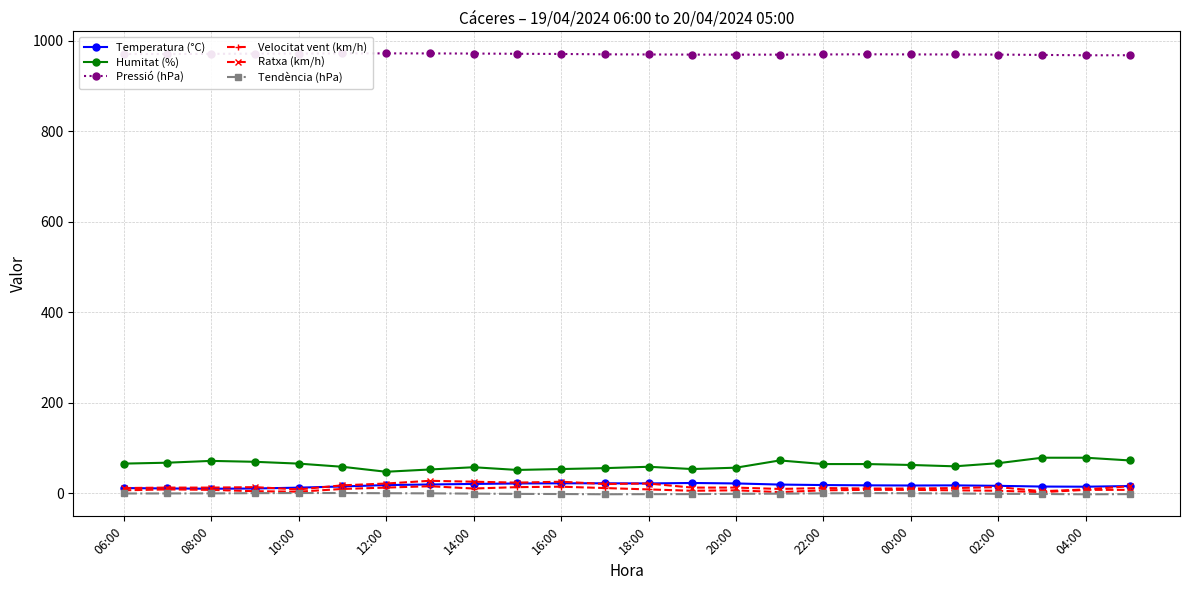

Which series has the largest total across all categories?

Pressió (hPa)